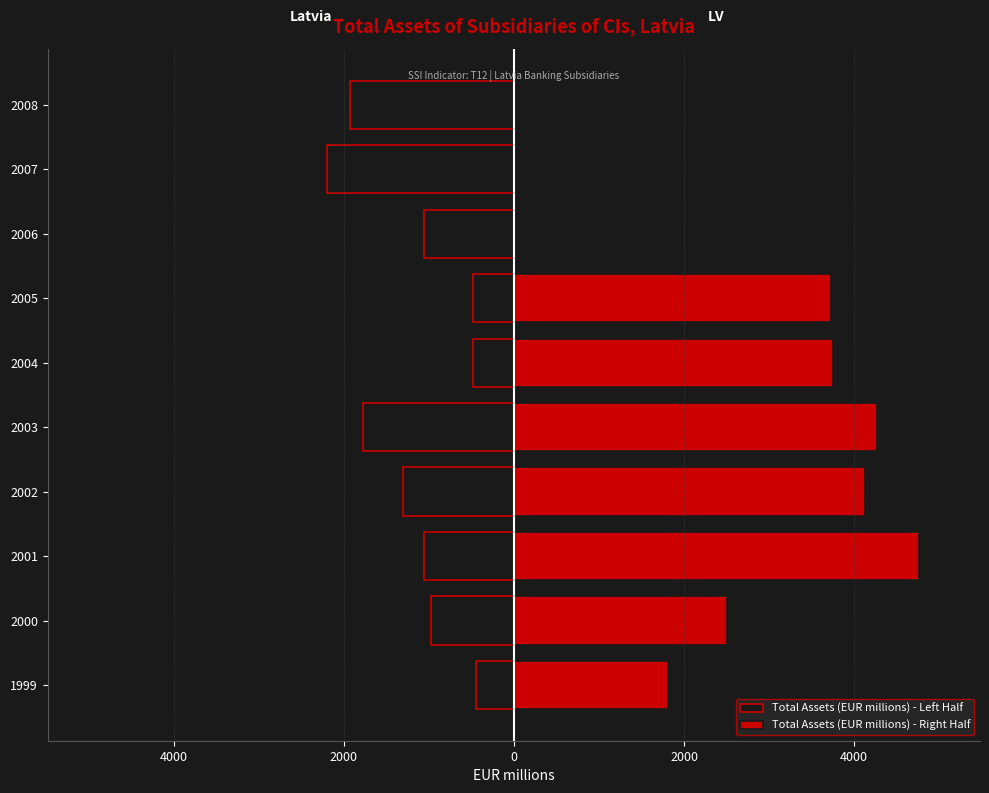

At 2003, list the series in order from largest to smallest.

Total Assets (EUR millions) - Right Half, Total Assets (EUR millions) - Left Half